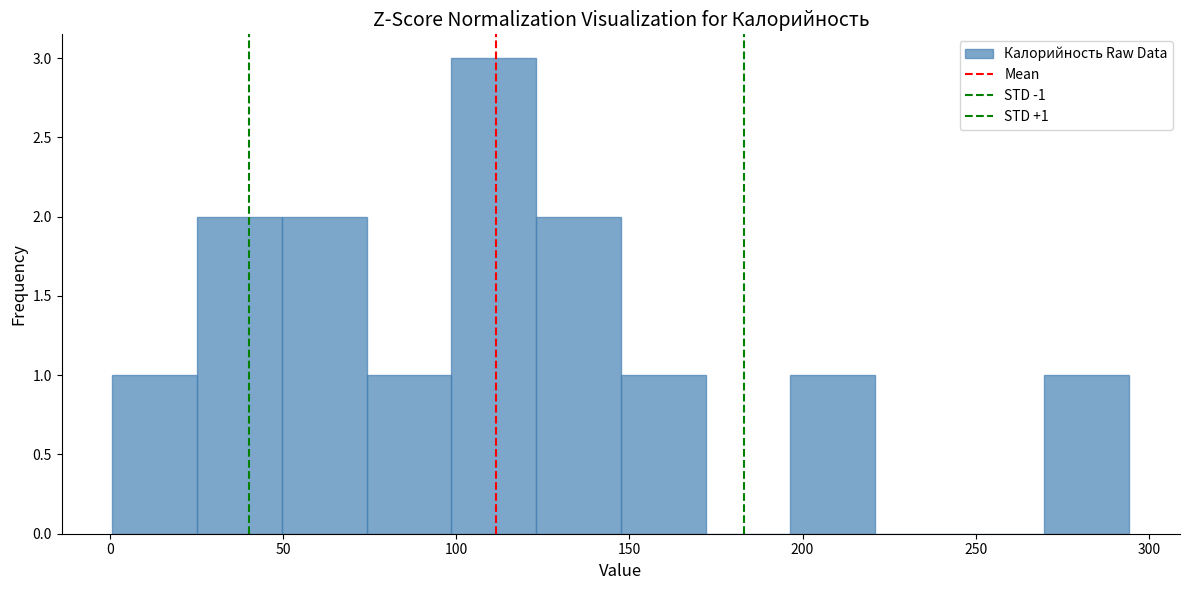

Over which range of the x-axis is the bar tallest?

100 to 125